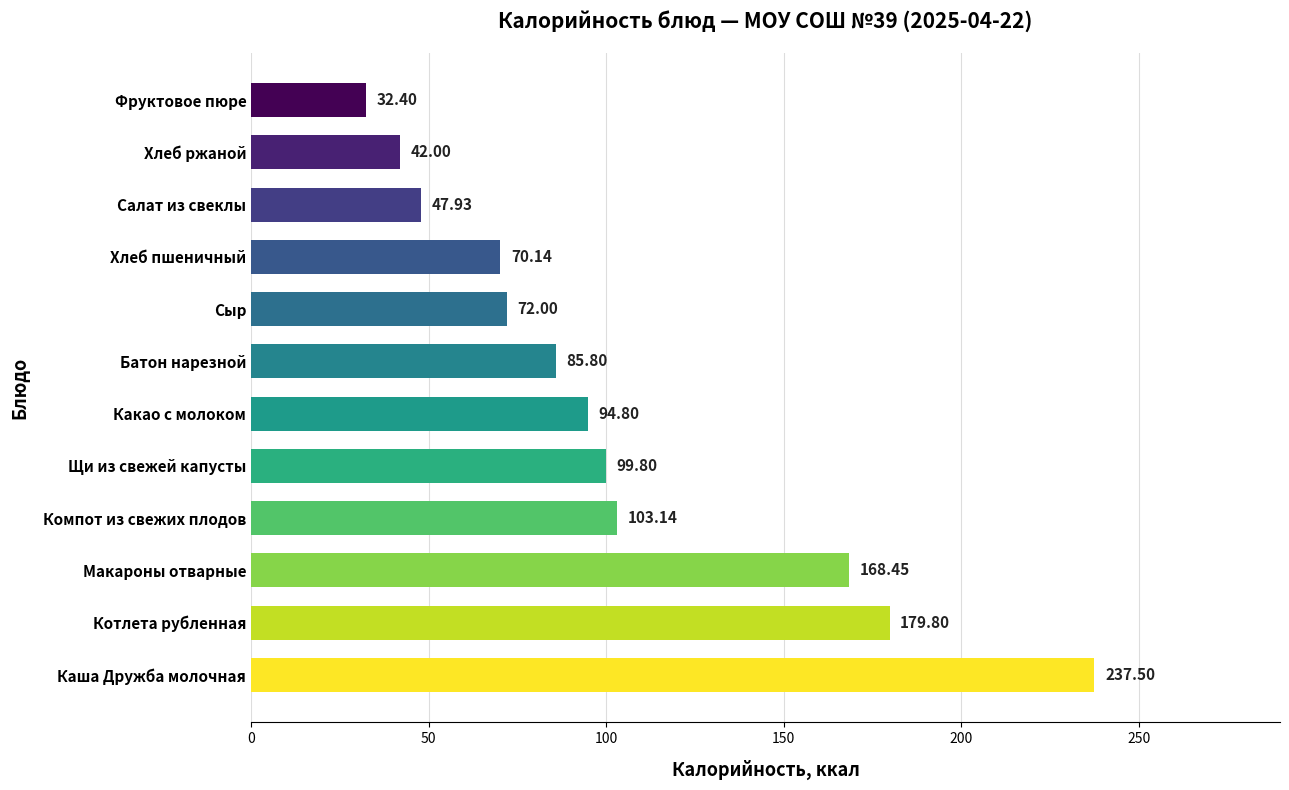

What is the difference between the values at Сыр and Хлеб ржаной?

30.0